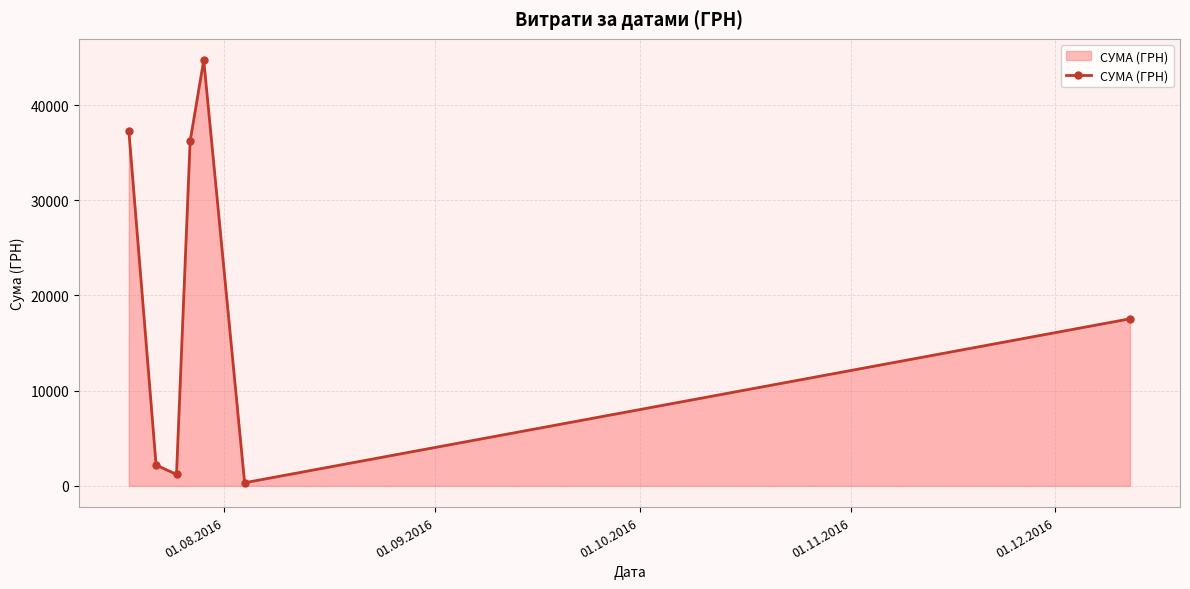

What is the maximum value shown in the chart?

44730.5